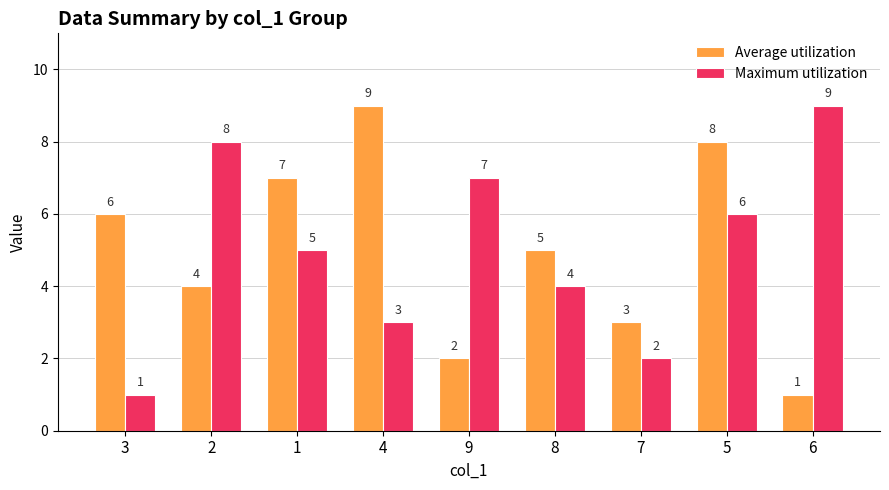

Reading left to right, extract all data points from this chart.

Average utilization: 3=6	2=4	1=7	4=9	9=2	8=5	7=3	5=8	6=1
Maximum utilization: 3=1	2=8	1=5	4=3	9=7	8=4	7=2	5=6	6=9